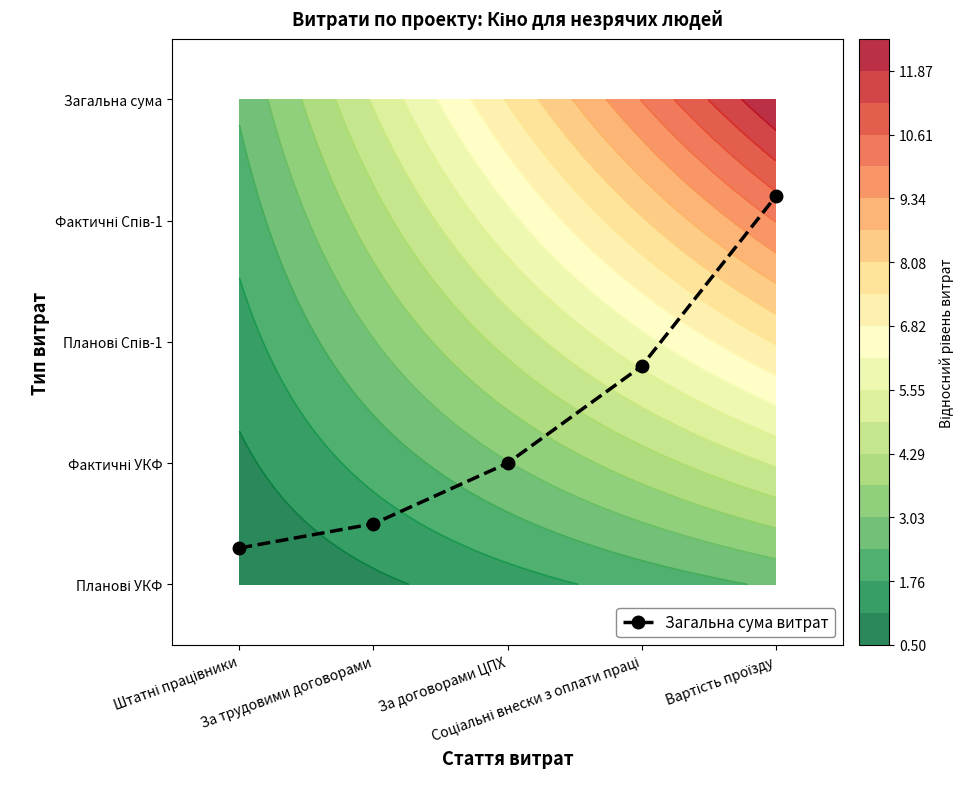

Count the number of data series in this chart.

1